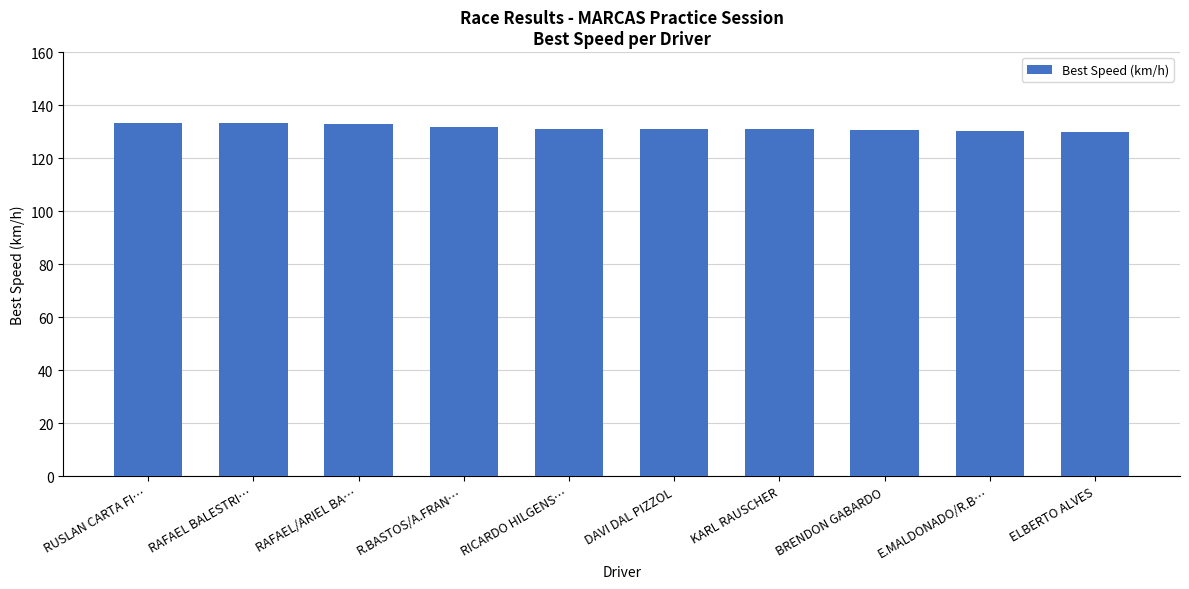

What is the greatest value displayed?

133.4